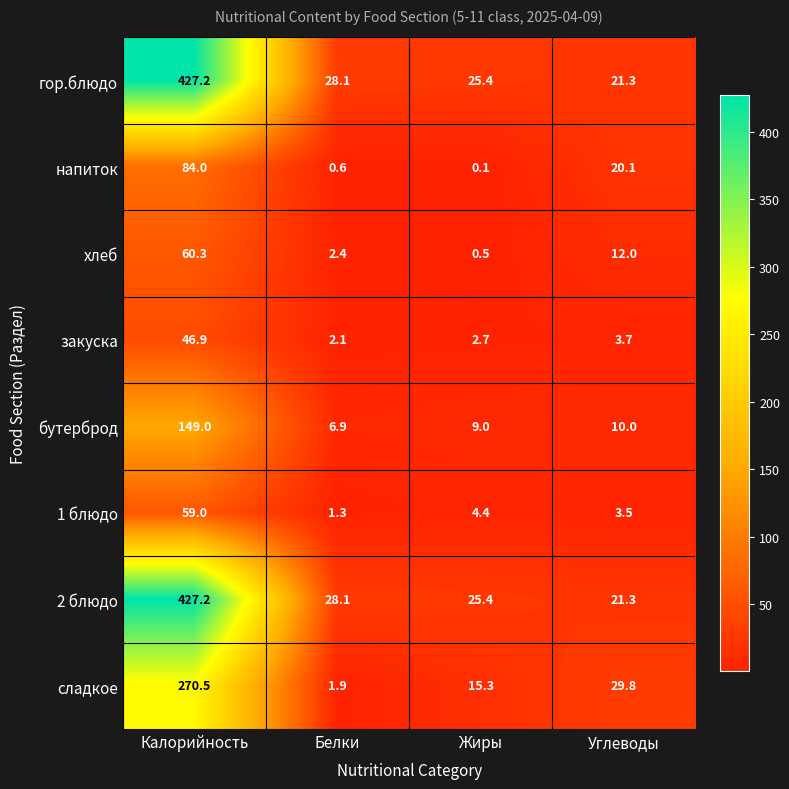

Is it true that напиток equals 8.6 at Углеводы?

False